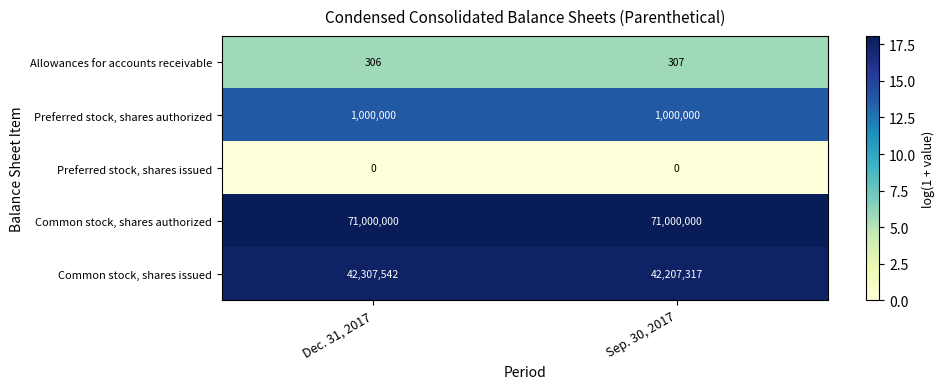

What is the greatest value displayed?

71000000